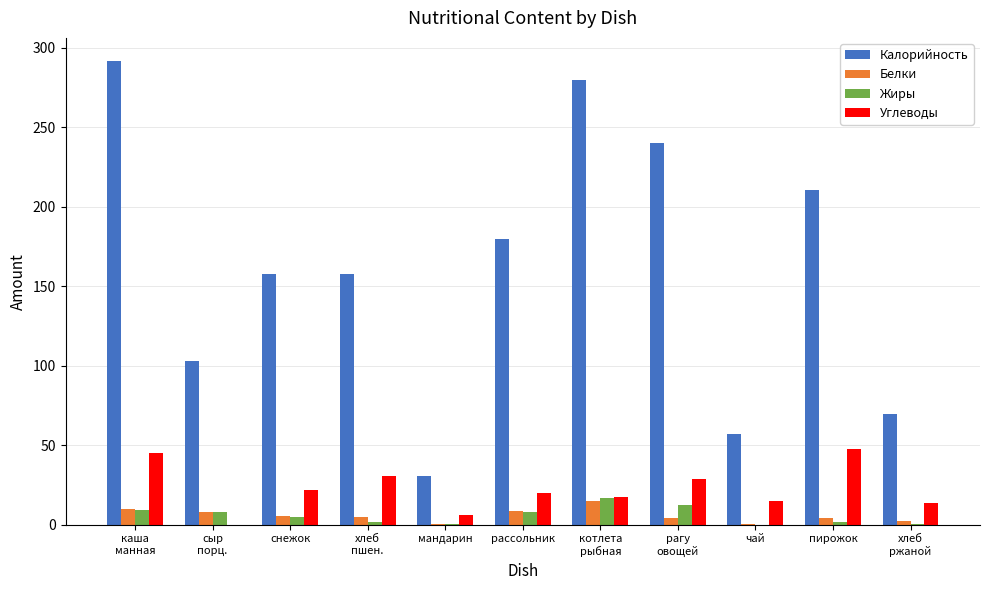

Which series has the largest total across all categories?

Калорийность